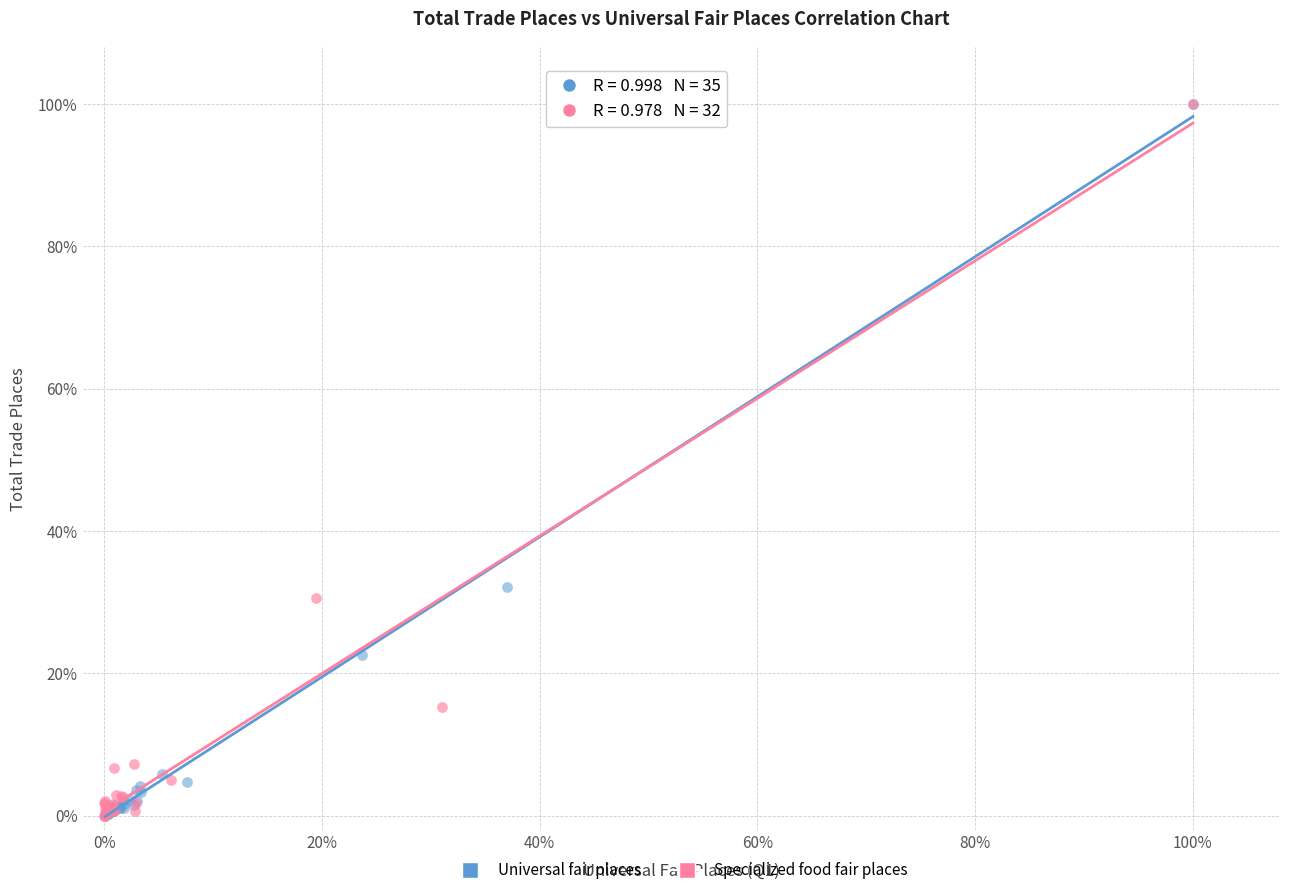

Which series has the widest spread of Y values?

Specialized food fair places